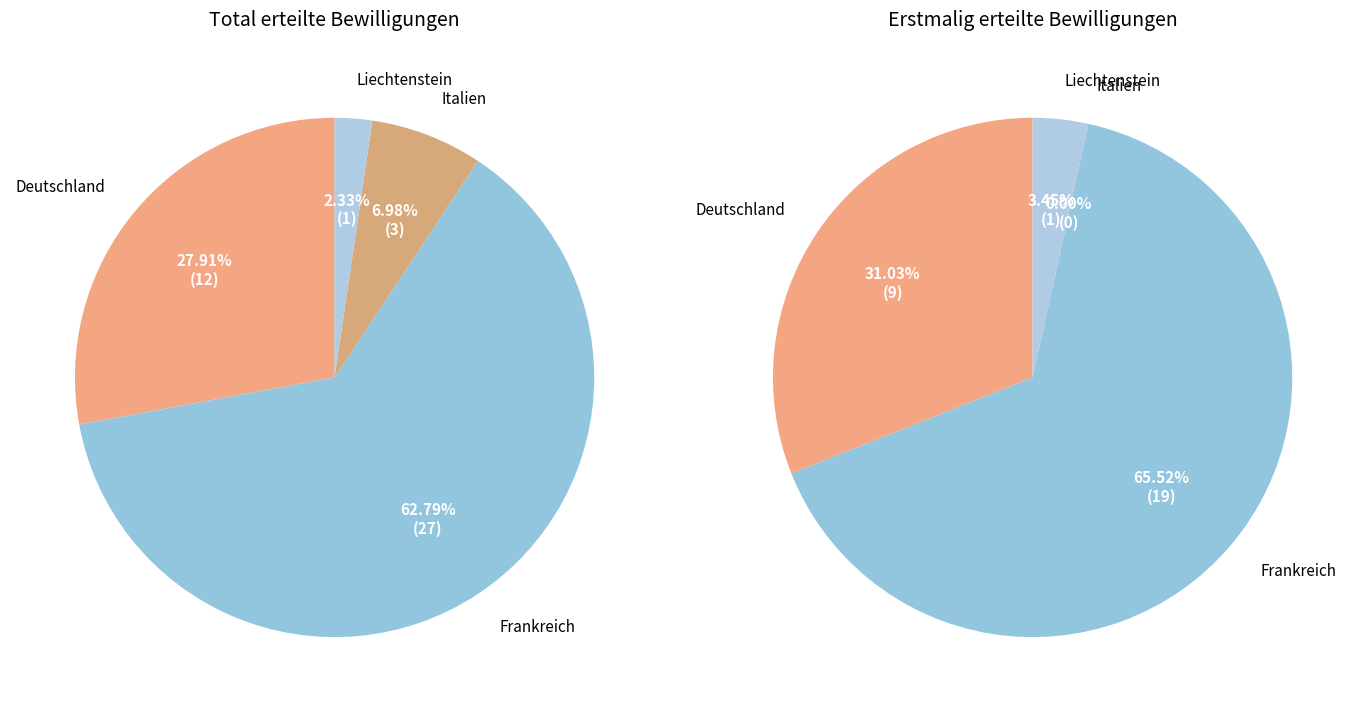

Does Frankreich account for over 50% of the chart?

Yes